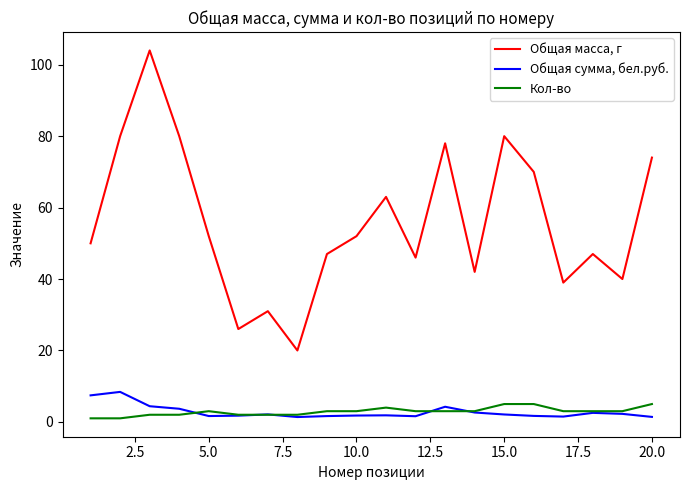

How many categories are shown in the chart?

20